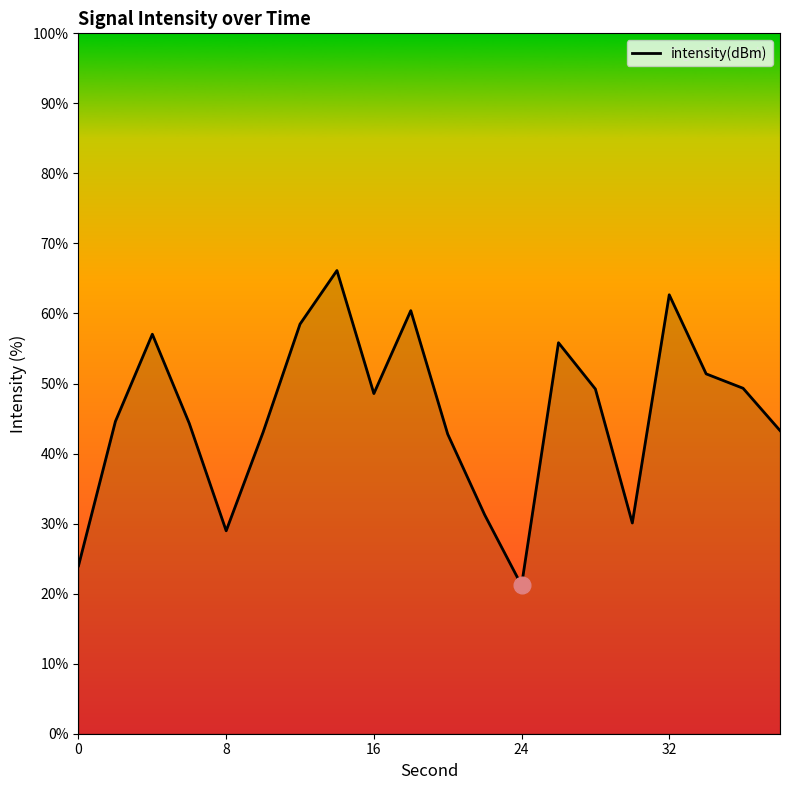

What is the minimum value shown in the chart?

21.2